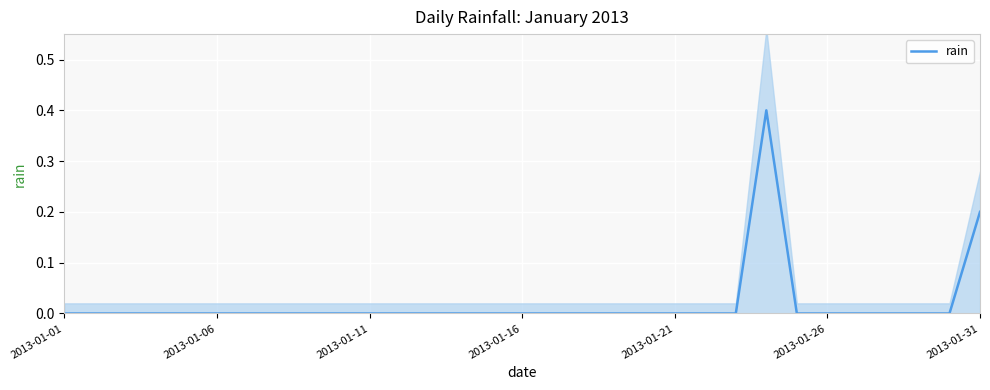

Is it true that rain equals 0.0 at 2013-01-11?

True